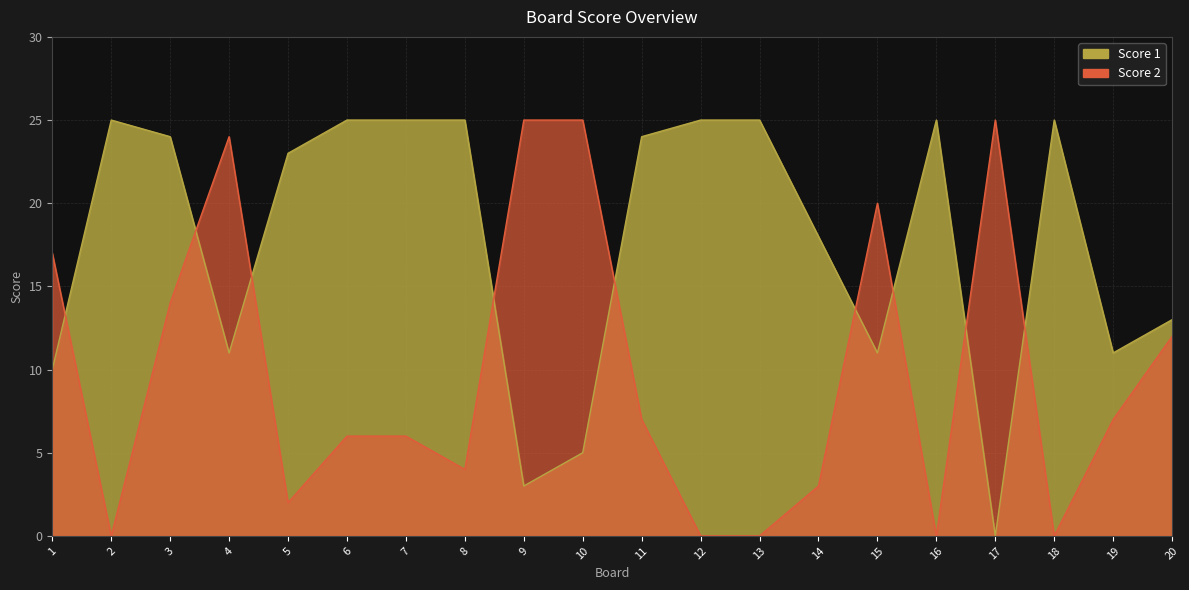

The Score 1 series shows 39 at 8. True or false?

False